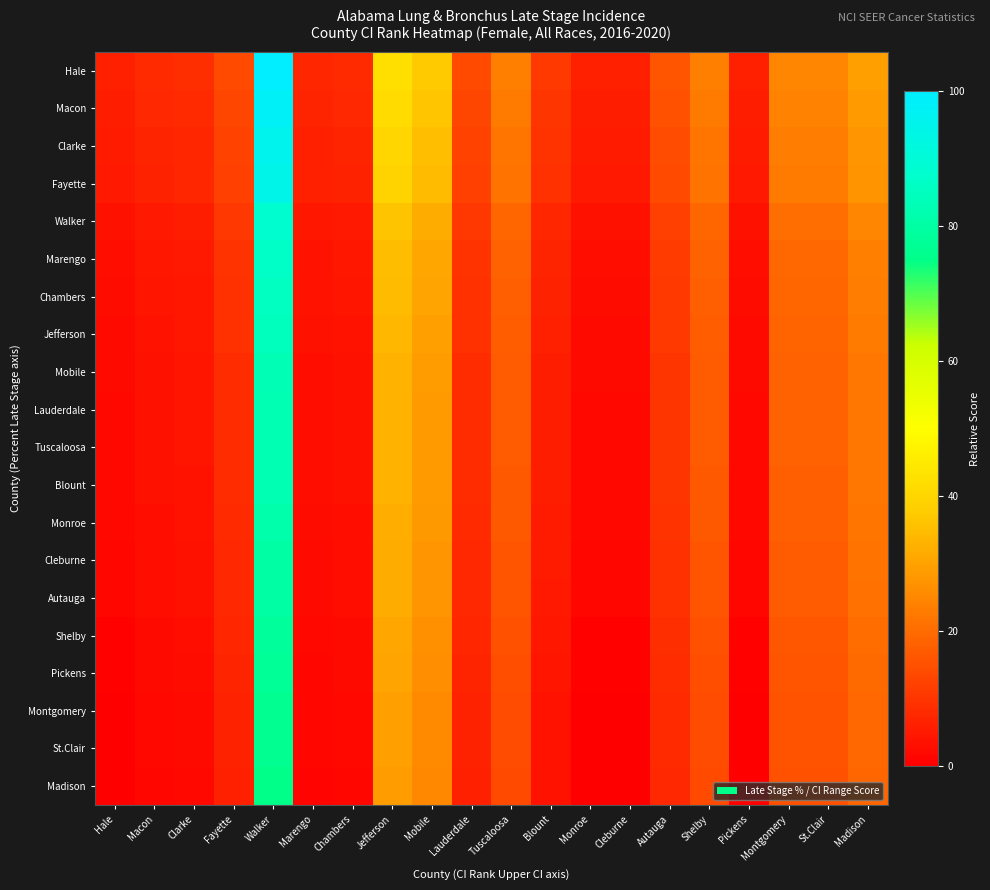

Reading left to right, what are all the values shown in this chart?

Hale: Hale=6.2	Macon=8.0	Clarke=8.6	Fayette=13.8	Walker=100.0	Marengo=7.4	Chambers=8.0	Jefferson=42.3	Mobile=37.5	Lauderdale=13.8	Tuscaloosa=23.6	Blount=10.7	Monroe=6.2	Cleburne=6.2	Autauga=15.6	Shelby=23.6	Pickens=6.2	Montgomery=25.0	St.Clair=25.0	Madison=29.6
Macon: Hale=5.7	Macon=7.4	Clarke=8.1	Fayette=13.2	Walker=98.0	Marengo=6.8	Chambers=7.4	Jefferson=41.2	Mobile=36.5	Lauderdale=13.2	Tuscaloosa=22.8	Blount=10.1	Monroe=5.7	Cleburne=5.7	Autauga=15.0	Shelby=22.8	Pickens=5.7	Montgomery=24.2	St.Clair=24.2	Madison=28.8
Clarke: Hale=5.1	Macon=6.8	Clarke=7.4	Fayette=12.5	Walker=95.6	Marengo=6.2	Chambers=6.8	Jefferson=39.9	Mobile=35.2	Lauderdale=12.5	Tuscaloosa=21.8	Blount=9.4	Monroe=5.1	Cleburne=5.1	Autauga=14.2	Shelby=21.8	Pickens=5.1	Montgomery=23.2	St.Clair=23.2	Madison=27.7
Fayette: Hale=4.8	Macon=6.4	Clarke=7.1	Fayette=12.1	Walker=94.3	Marengo=5.9	Chambers=6.4	Jefferson=39.2	Mobile=34.6	Lauderdale=12.1	Tuscaloosa=21.3	Blount=9.0	Monroe=4.8	Cleburne=4.8	Autauga=13.8	Shelby=21.3	Pickens=4.8	Montgomery=22.7	St.Clair=22.7	Madison=27.1
Walker: Hale=3.3	Macon=4.9	Clarke=5.5	Fayette=10.3	Walker=88.5	Marengo=4.4	Chambers=4.9	Jefferson=36.1	Mobile=31.7	Lauderdale=10.3	Tuscaloosa=19.1	Blount=7.4	Monroe=3.3	Cleburne=3.3	Autauga=11.9	Shelby=19.1	Pickens=3.3	Montgomery=20.4	St.Clair=20.4	Madison=24.6
Marengo: Hale=2.8	Macon=4.4	Clarke=4.9	Fayette=9.6	Walker=86.4	Marengo=3.8	Chambers=4.4	Jefferson=34.9	Mobile=30.7	Lauderdale=9.6	Tuscaloosa=18.3	Blount=6.8	Monroe=2.8	Cleburne=2.8	Autauga=11.2	Shelby=18.3	Pickens=2.8	Montgomery=19.5	St.Clair=19.5	Madison=23.7
Chambers: Hale=2.5	Macon=4.1	Clarke=4.7	Fayette=9.3	Walker=85.4	Marengo=3.6	Chambers=4.1	Jefferson=34.4	Mobile=30.2	Lauderdale=9.3	Tuscaloosa=17.9	Blount=6.5	Monroe=2.5	Cleburne=2.5	Autauga=10.9	Shelby=17.9	Pickens=2.5	Montgomery=19.1	St.Clair=19.1	Madison=23.3
Jefferson: Hale=2.3	Macon=3.8	Clarke=4.4	Fayette=9.0	Walker=84.4	Marengo=3.3	Chambers=3.8	Jefferson=33.9	Mobile=29.7	Lauderdale=9.0	Tuscaloosa=17.5	Blount=6.2	Monroe=2.3	Cleburne=2.3	Autauga=10.6	Shelby=17.5	Pickens=2.3	Montgomery=18.7	St.Clair=18.7	Madison=22.8
Mobile: Hale=2.0	Macon=3.5	Clarke=4.0	Fayette=8.6	Walker=83.1	Marengo=3.0	Chambers=3.5	Jefferson=33.2	Mobile=29.0	Lauderdale=8.6	Tuscaloosa=17.0	Blount=5.8	Monroe=2.0	Cleburne=2.0	Autauga=10.1	Shelby=17.0	Pickens=2.0	Montgomery=18.2	St.Clair=18.2	Madison=22.3
Lauderdale: Hale=1.8	Macon=3.4	Clarke=3.9	Fayette=8.4	Walker=82.6	Marengo=2.8	Chambers=3.4	Jefferson=32.9	Mobile=28.8	Lauderdale=8.4	Tuscaloosa=16.8	Blount=5.7	Monroe=1.8	Cleburne=1.8	Autauga=10.0	Shelby=16.8	Pickens=1.8	Montgomery=18.0	St.Clair=18.0	Madison=22.0
Tuscaloosa: Hale=1.8	Macon=3.4	Clarke=3.9	Fayette=8.4	Walker=82.6	Marengo=2.8	Chambers=3.4	Jefferson=32.9	Mobile=28.8	Lauderdale=8.4	Tuscaloosa=16.8	Blount=5.7	Monroe=1.8	Cleburne=1.8	Autauga=10.0	Shelby=16.8	Pickens=1.8	Montgomery=18.0	St.Clair=18.0	Madison=22.0
Blount: Hale=1.8	Macon=3.3	Clarke=3.9	Fayette=8.4	Walker=82.4	Marengo=2.8	Chambers=3.3	Jefferson=32.8	Mobile=28.7	Lauderdale=8.4	Tuscaloosa=16.7	Blount=5.6	Monroe=1.8	Cleburne=1.8	Autauga=9.9	Shelby=16.7	Pickens=1.8	Montgomery=17.9	St.Clair=17.9	Madison=22.0
Monroe: Hale=1.6	Macon=3.1	Clarke=3.7	Fayette=8.1	Walker=81.6	Marengo=2.6	Chambers=3.1	Jefferson=32.4	Mobile=28.3	Lauderdale=8.1	Tuscaloosa=16.4	Blount=5.4	Monroe=1.6	Cleburne=1.6	Autauga=9.7	Shelby=16.4	Pickens=1.6	Montgomery=17.6	St.Clair=17.6	Madison=21.6
Cleburne: Hale=1.3	Macon=2.8	Clarke=3.3	Fayette=7.8	Walker=80.5	Marengo=2.3	Chambers=2.8	Jefferson=31.8	Mobile=27.7	Lauderdale=7.8	Tuscaloosa=16.0	Blount=5.1	Monroe=1.3	Cleburne=1.3	Autauga=9.3	Shelby=16.0	Pickens=1.3	Montgomery=17.1	St.Clair=17.1	Madison=21.1
Autauga: Hale=1.3	Macon=2.8	Clarke=3.3	Fayette=7.7	Walker=80.3	Marengo=2.2	Chambers=2.8	Jefferson=31.7	Mobile=27.6	Lauderdale=7.7	Tuscaloosa=15.9	Blount=5.0	Monroe=1.3	Cleburne=1.3	Autauga=9.2	Shelby=15.9	Pickens=1.3	Montgomery=17.1	St.Clair=17.1	Madison=21.0
Shelby: Hale=0.8	Macon=2.2	Clarke=2.8	Fayette=7.1	Walker=78.3	Marengo=1.7	Chambers=2.2	Jefferson=30.6	Mobile=26.6	Lauderdale=7.1	Tuscaloosa=15.1	Blount=4.5	Monroe=0.8	Cleburne=0.8	Autauga=8.6	Shelby=15.1	Pickens=0.8	Montgomery=16.3	St.Clair=16.3	Madison=20.2
Pickens: Hale=0.6	Macon=2.0	Clarke=2.5	Fayette=6.8	Walker=77.5	Marengo=1.5	Chambers=2.0	Jefferson=30.2	Mobile=26.2	Lauderdale=6.8	Tuscaloosa=14.8	Blount=4.2	Monroe=0.6	Cleburne=0.6	Autauga=8.3	Shelby=14.8	Pickens=0.6	Montgomery=16.0	St.Clair=16.0	Madison=19.8
Montgomery: Hale=0.2	Macon=1.7	Clarke=2.2	Fayette=6.4	Walker=76.2	Marengo=1.2	Chambers=1.7	Jefferson=29.5	Mobile=25.6	Lauderdale=6.4	Tuscaloosa=14.3	Blount=3.9	Monroe=0.2	Cleburne=0.2	Autauga=7.9	Shelby=14.3	Pickens=0.2	Montgomery=15.4	St.Clair=15.4	Madison=19.2
St.Clair: Hale=0.2	Macon=1.7	Clarke=2.2	Fayette=6.4	Walker=76.2	Marengo=1.2	Chambers=1.7	Jefferson=29.5	Mobile=25.6	Lauderdale=6.4	Tuscaloosa=14.3	Blount=3.9	Monroe=0.2	Cleburne=0.2	Autauga=7.9	Shelby=14.3	Pickens=0.2	Montgomery=15.4	St.Clair=15.4	Madison=19.2
Madison: Hale=0.0	Macon=1.4	Clarke=1.9	Fayette=6.1	Walker=75.2	Marengo=0.9	Chambers=1.4	Jefferson=28.9	Mobile=25.1	Lauderdale=6.1	Tuscaloosa=13.9	Blount=3.6	Monroe=0.0	Cleburne=0.0	Autauga=7.6	Shelby=13.9	Pickens=0.0	Montgomery=15.0	St.Clair=15.0	Madison=18.8